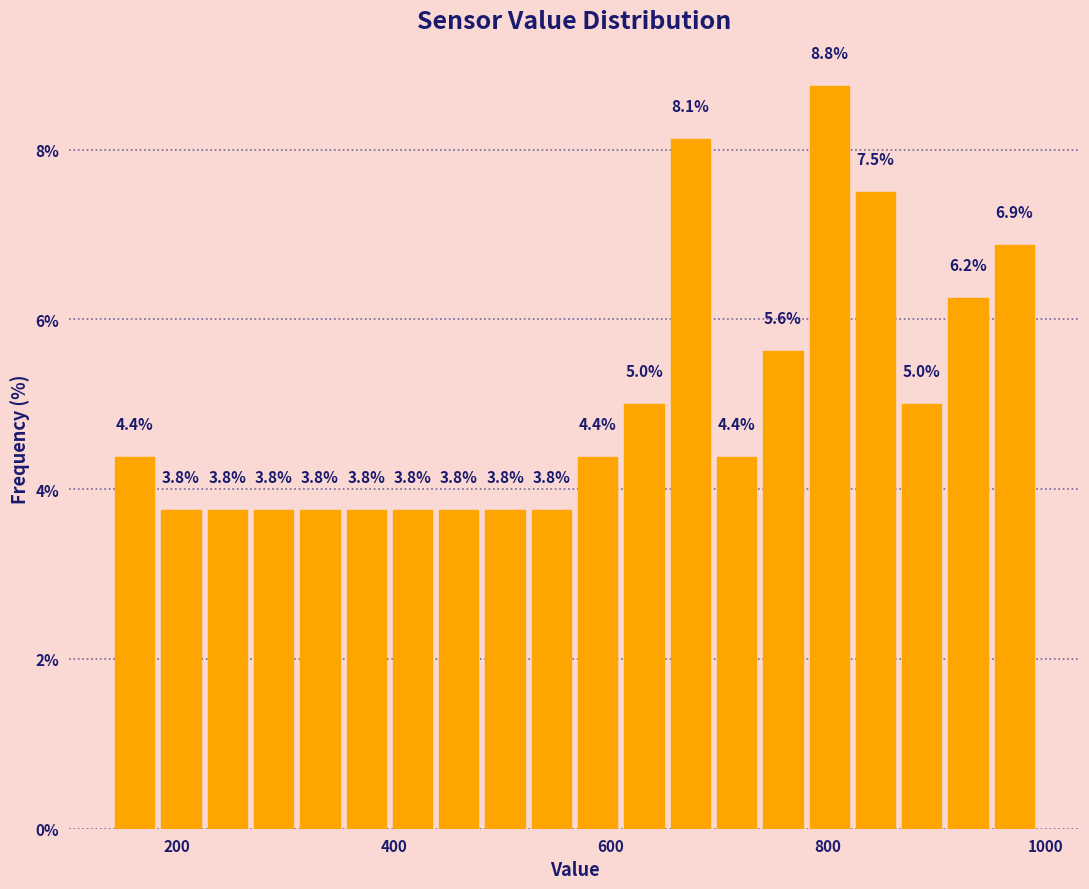

Read against the x-axis, roughly where is the centre of the tallest bar?

800